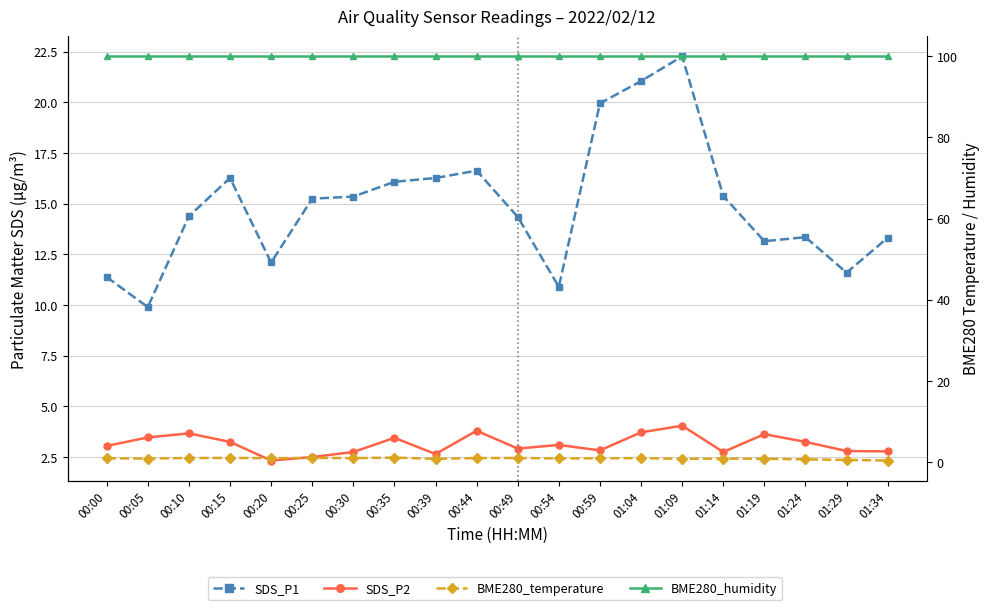

Which label corresponds to the largest value in the chart?

00:00